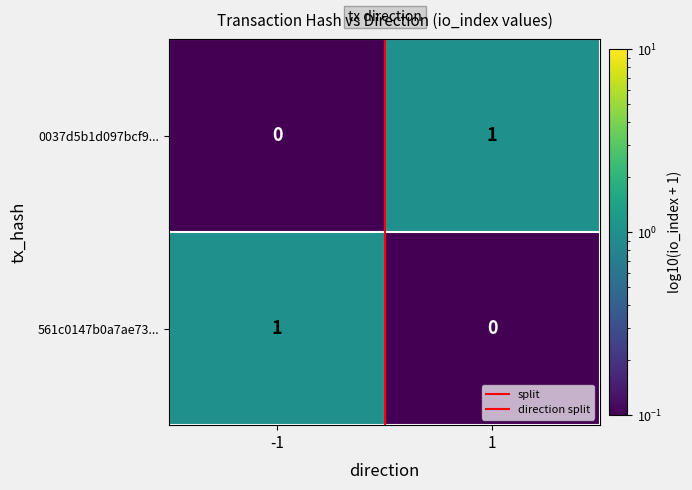

How many categories are shown in the chart?

2